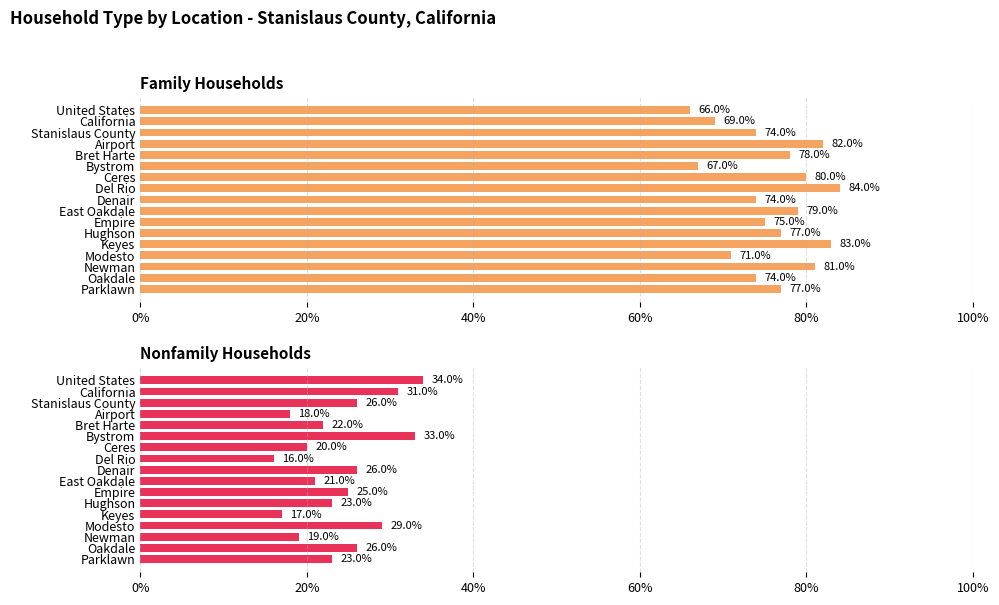

At how many categories does at least one series exceed 0?

17